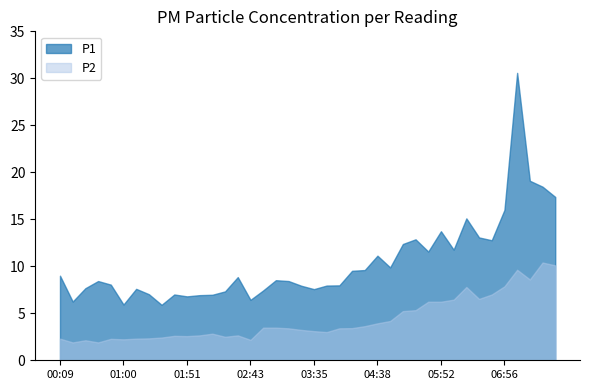

At 01:41, list the series in order from largest to smallest.

P1, P2